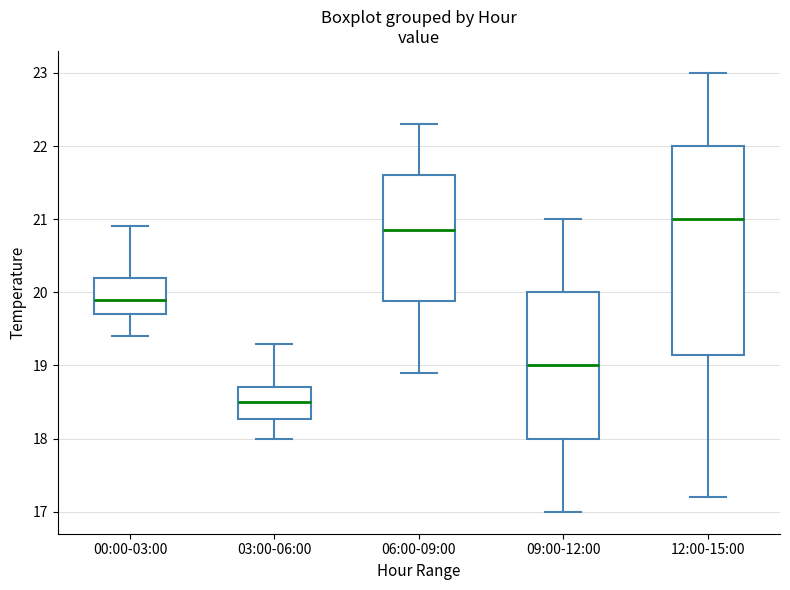

Where is the lower edge of the box for 00:00-03:00 on the y-axis? The values are not printed on the chart, so give them approximately, as read against the axis.

19.7